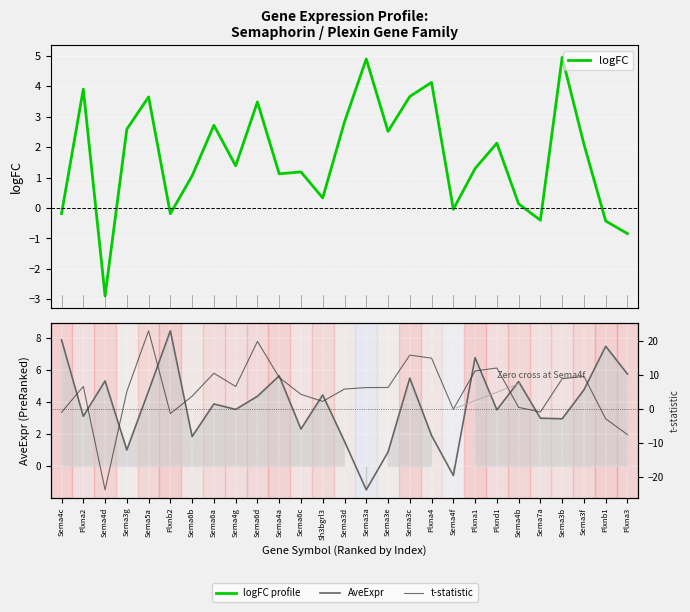

Where does the logFC series first go above 1?

Plxna2